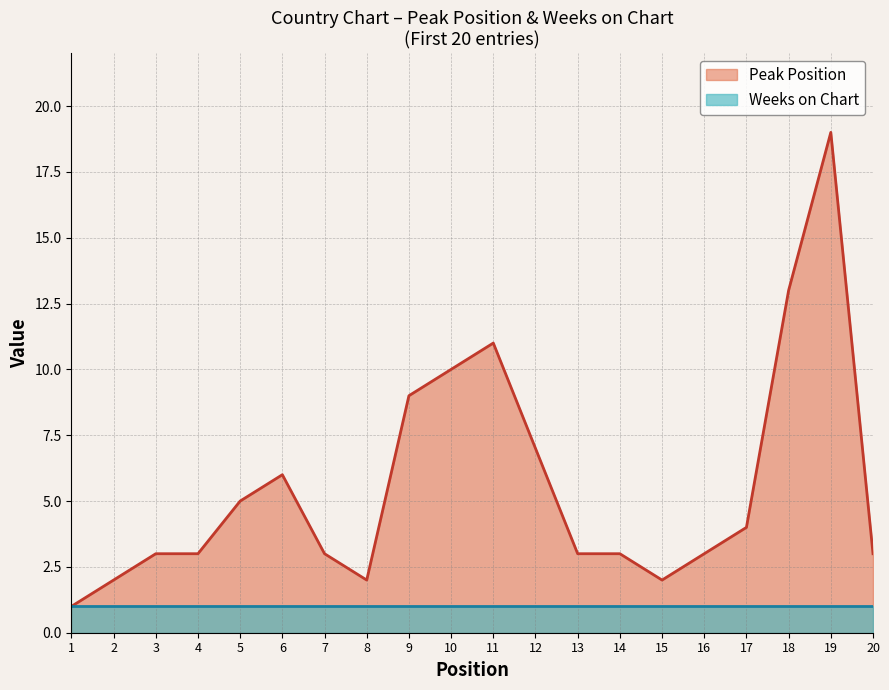

Where is the first local maximum?

6